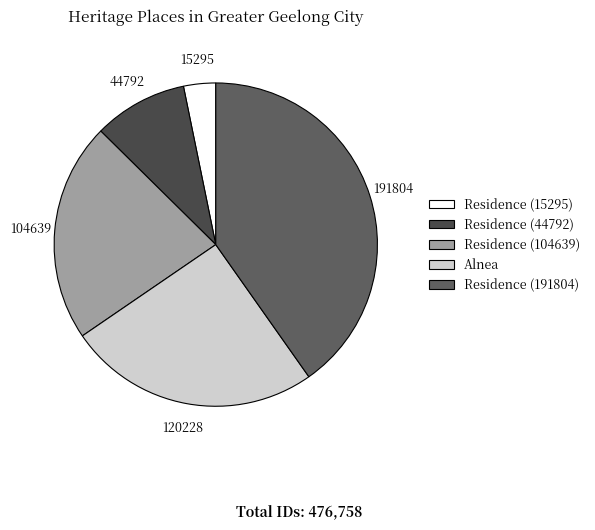

Does any single category account for the majority?

No